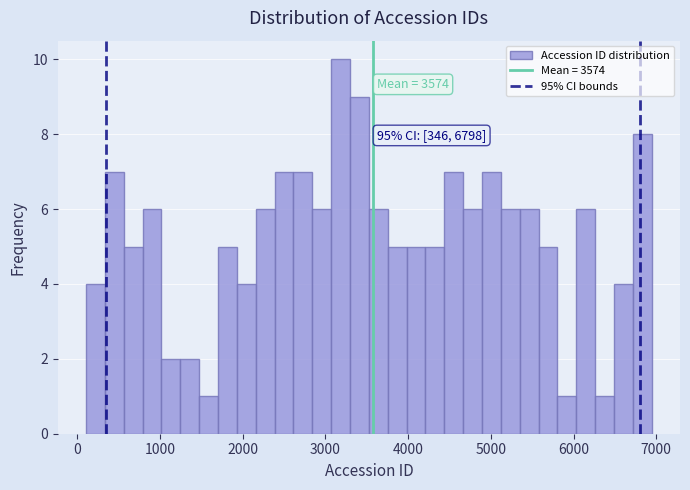

Read against the x-axis, roughly where is the centre of the tallest bar?

3200